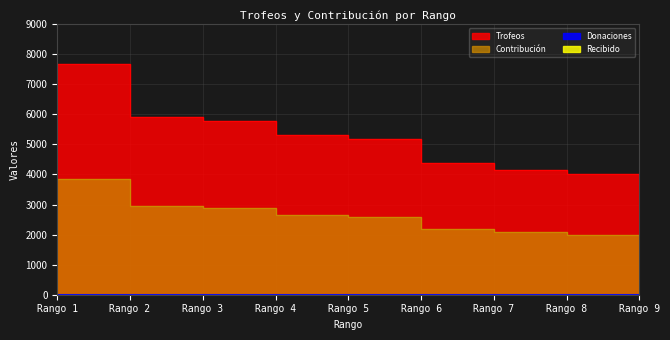

At which category does the chart reach its minimum across all series?

Rango 9